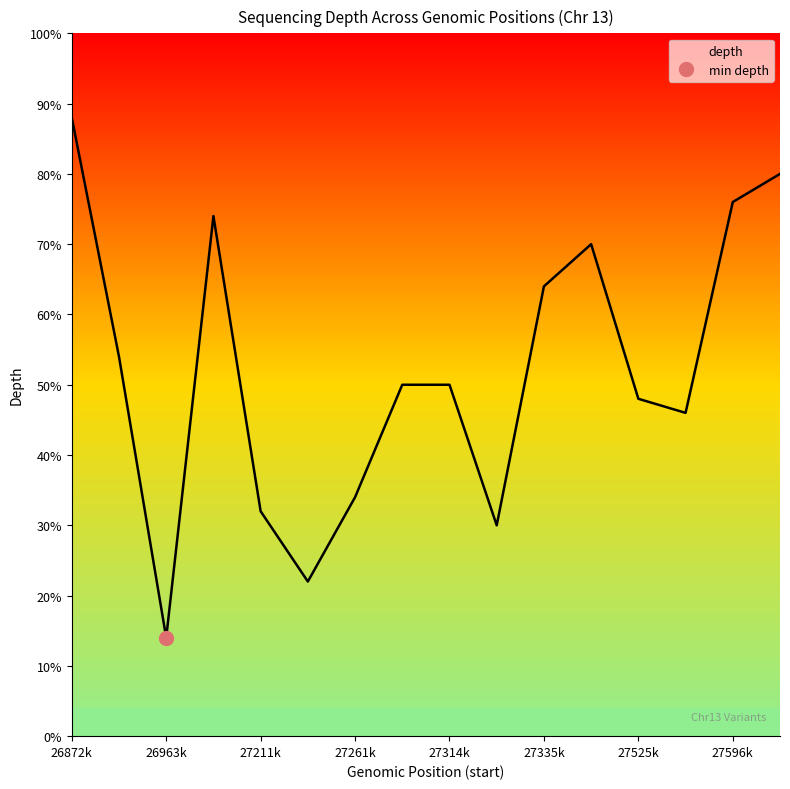

Where is the first local minimum?

26963k